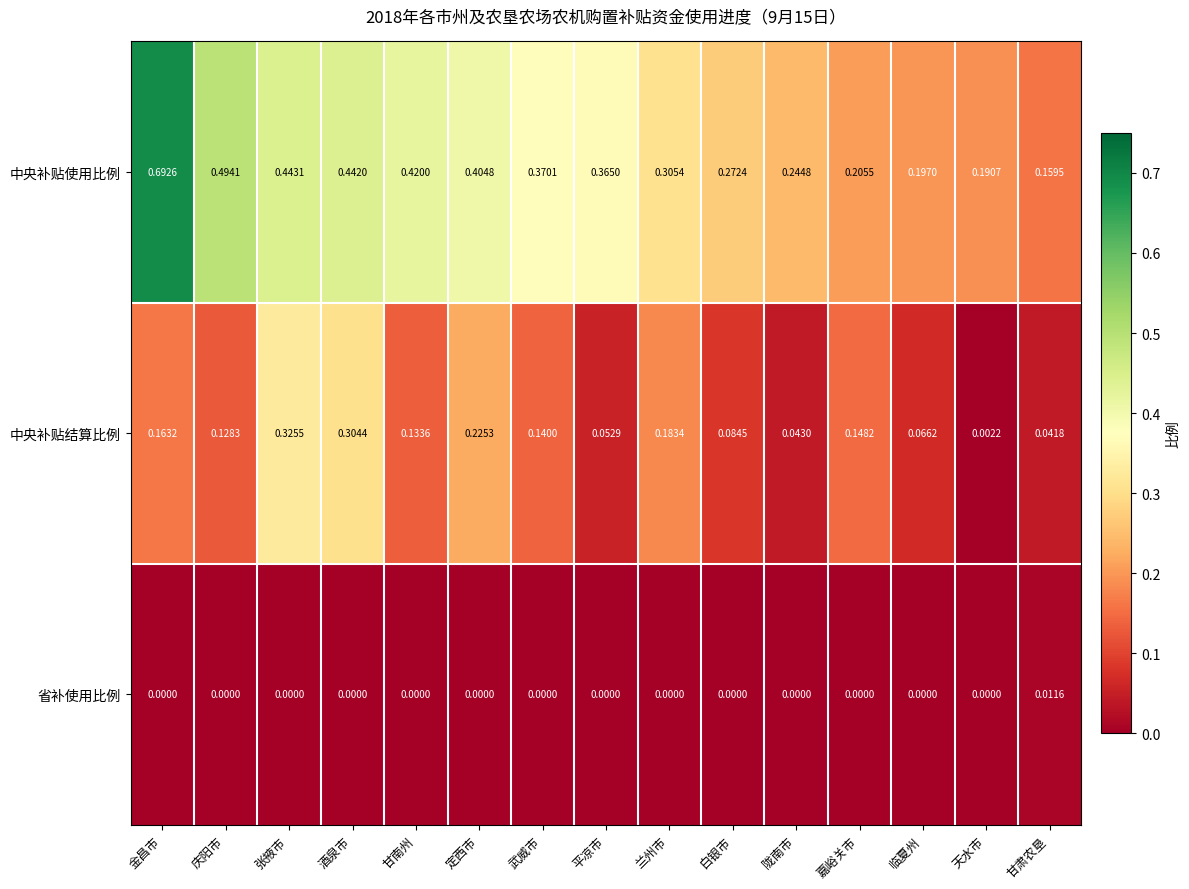

List the series in order of their overall mean, highest first.

中央补贴使用比例, 中央补贴结算比例, 省补使用比例